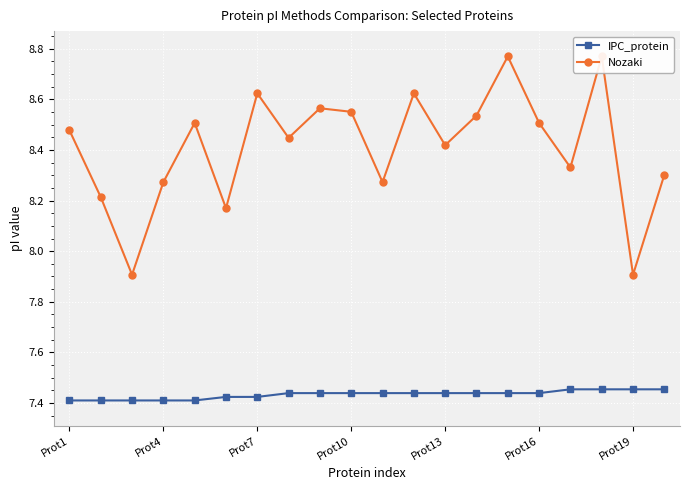

What is the average value of the Nozaki series?

8.4